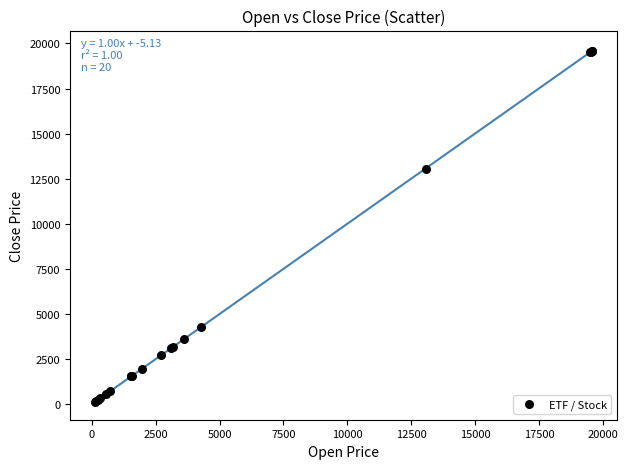

What Y value in the scatter plot is closest to 9859?

13030